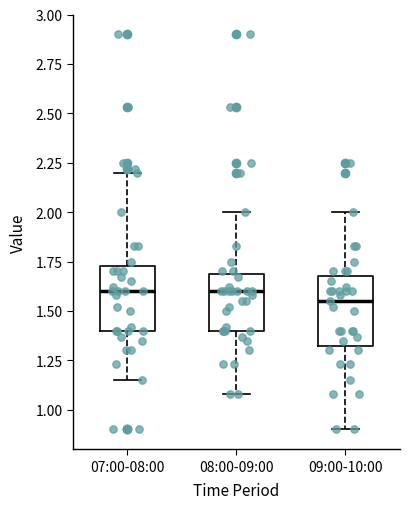

Reading left to right, read every box against the y-axis: the position of its median line, the range the box covers, and the ends of its whiskers. The values are not printed on the chart, so give them approximately, as read against the axis.

07:00-08:00: median 1.60, box 1.40 to 1.75, whiskers 1.15 to 2.20
08:00-09:00: median 1.60, box 1.40 to 1.70, whiskers 1.10 to 2.00
09:00-10:00: median 1.55, box 1.35 to 1.70, whiskers 0.90 to 2.00